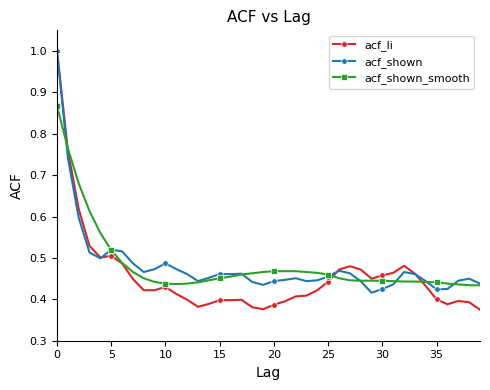

Which series has the largest range (max minus min)?

acf_li